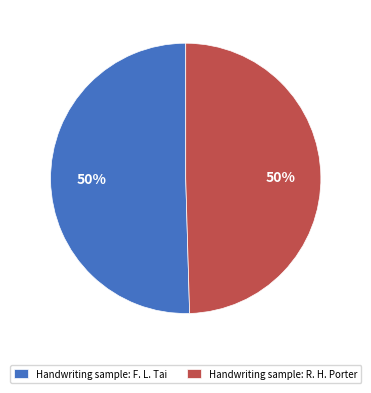

Is the sum of Handwriting sample: R. H. Porter and Handwriting sample: F. L. Tai greater than half?

Yes